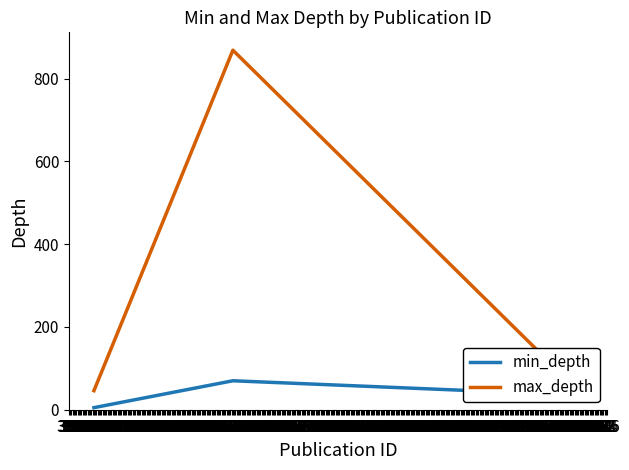

What is the maximum value for min_depth?

70